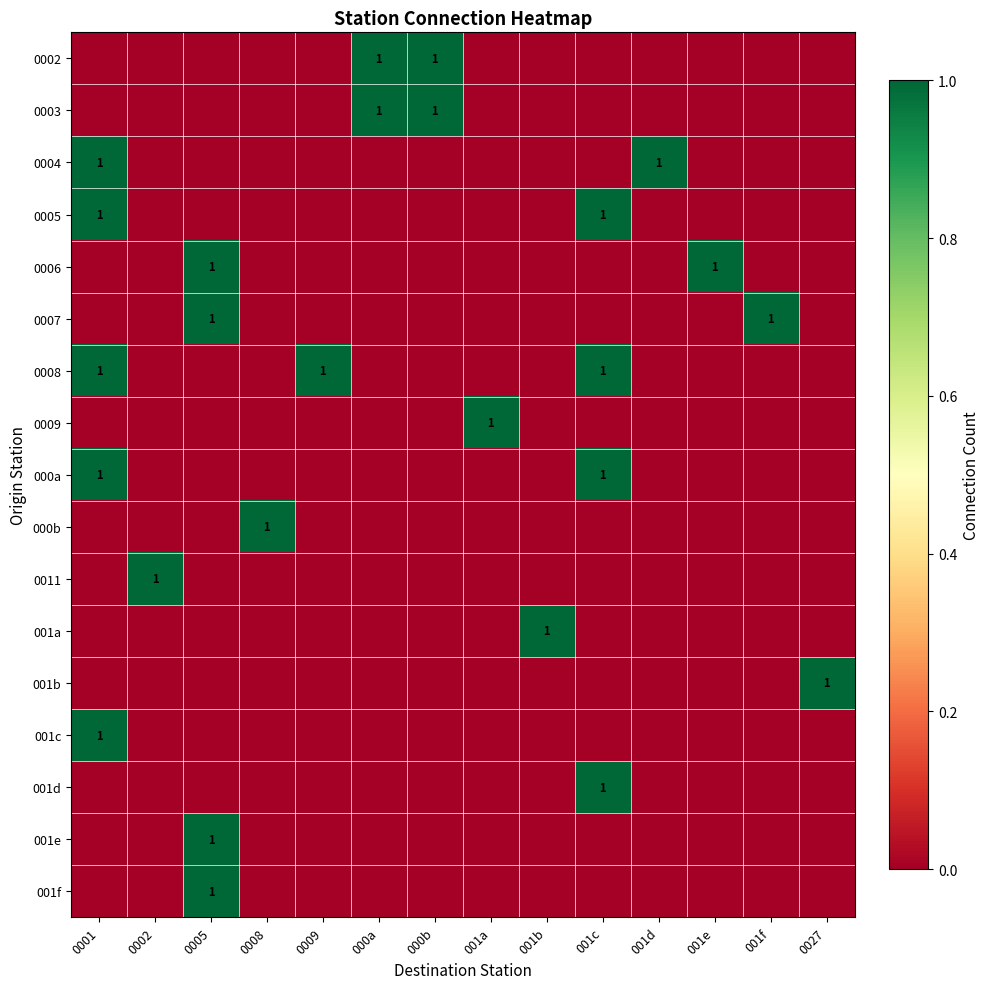

Is it true that 0006 equals 1 at 0005?

True